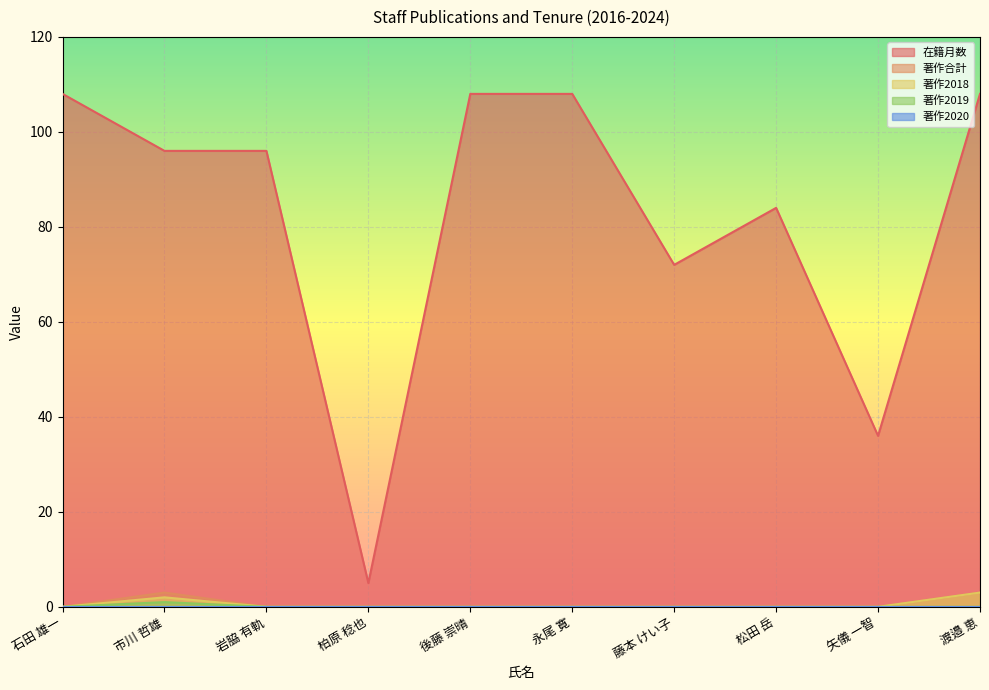

True or false: 著作合計 has more than 2 points higher than both neighbors.

False